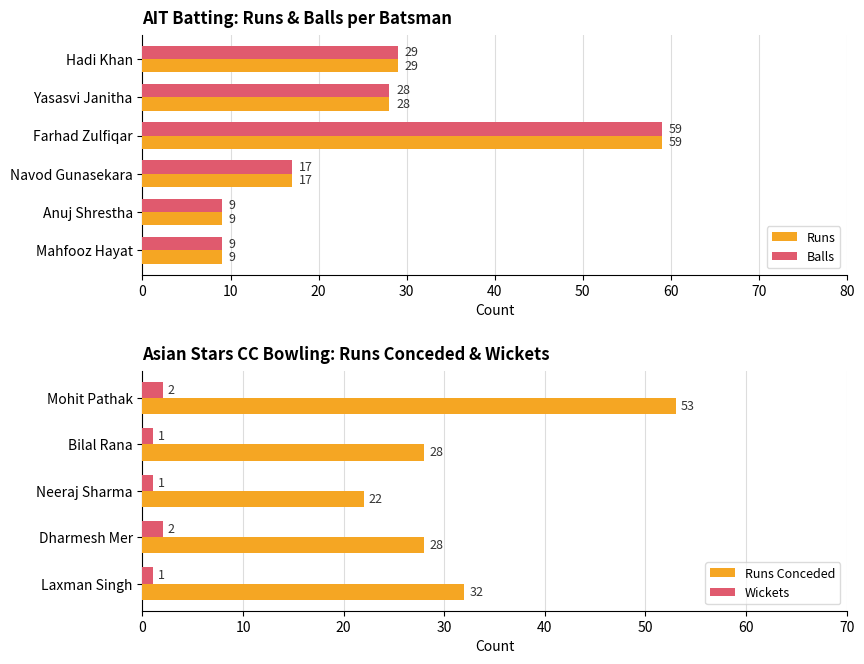

The value of Runs at Darshana Abeyrathna is 38. True or false?

False